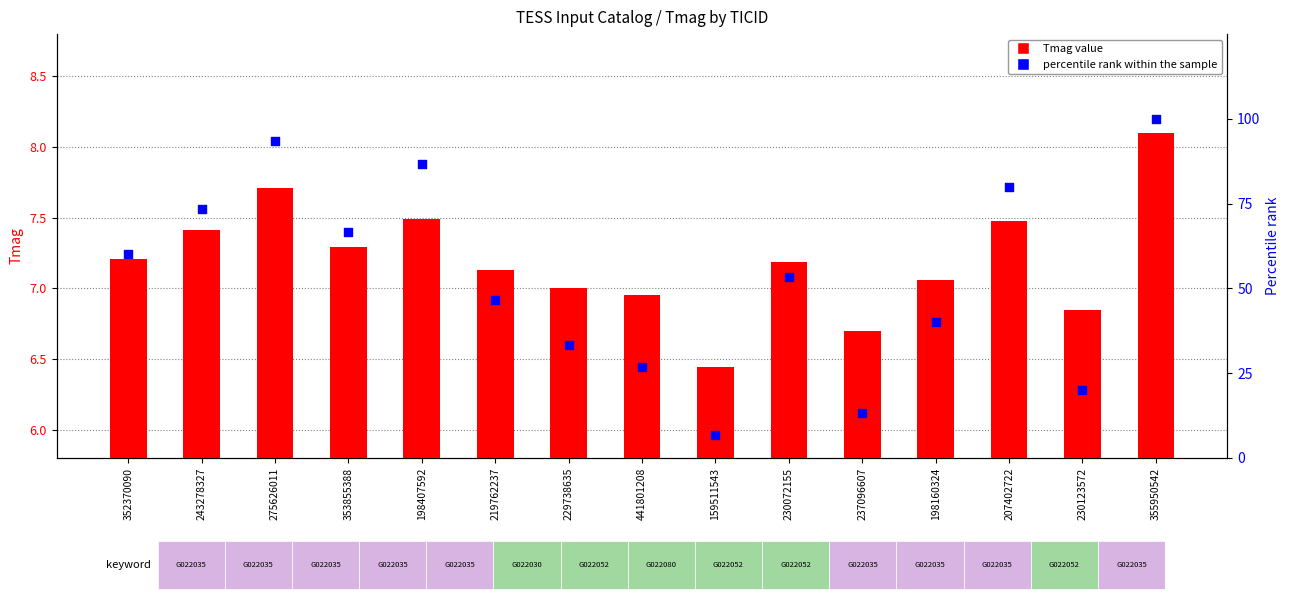

Which series has the largest total across all categories?

percentile rank within the sample